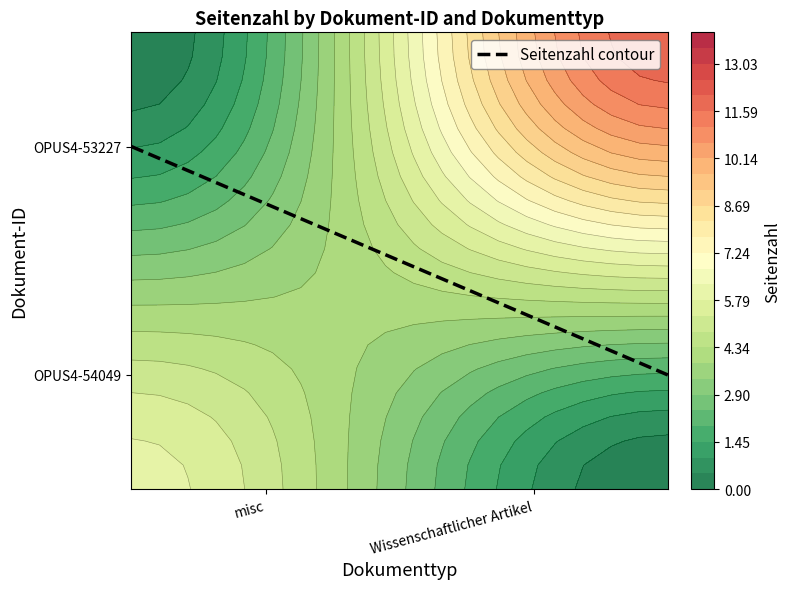

What is the minimum value shown in the chart?

0.2